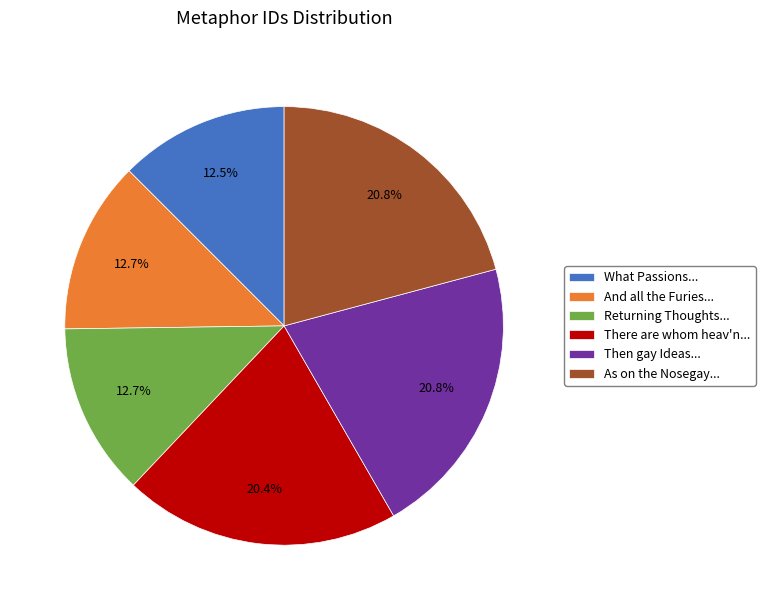

What is the ratio of the value at As on the Nosegay... to the value at Then gay Ideas...?

1.0